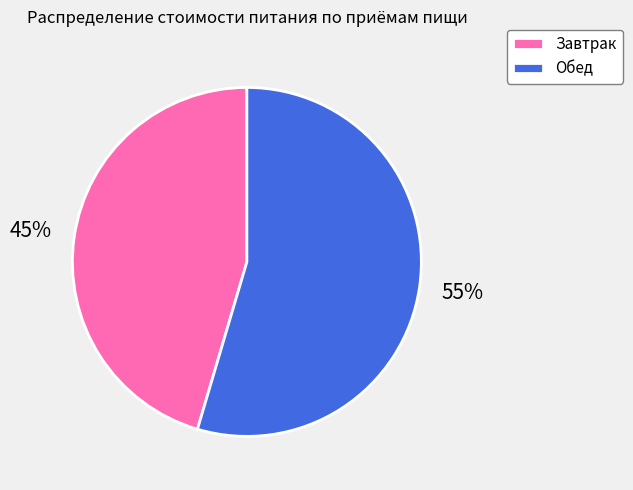

Do Обед and Завтрак together represent more than half of the pie?

Yes